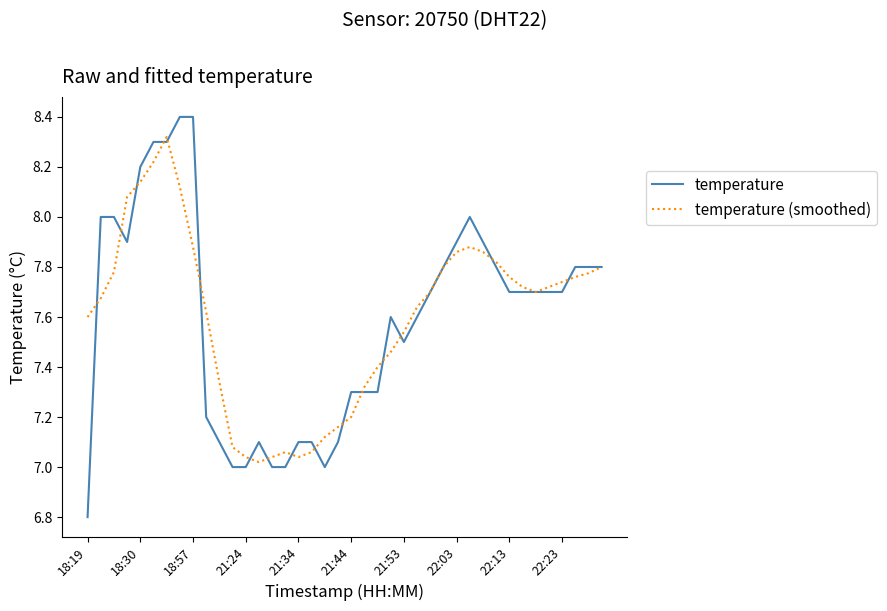

How many lines are shown in the chart?

2